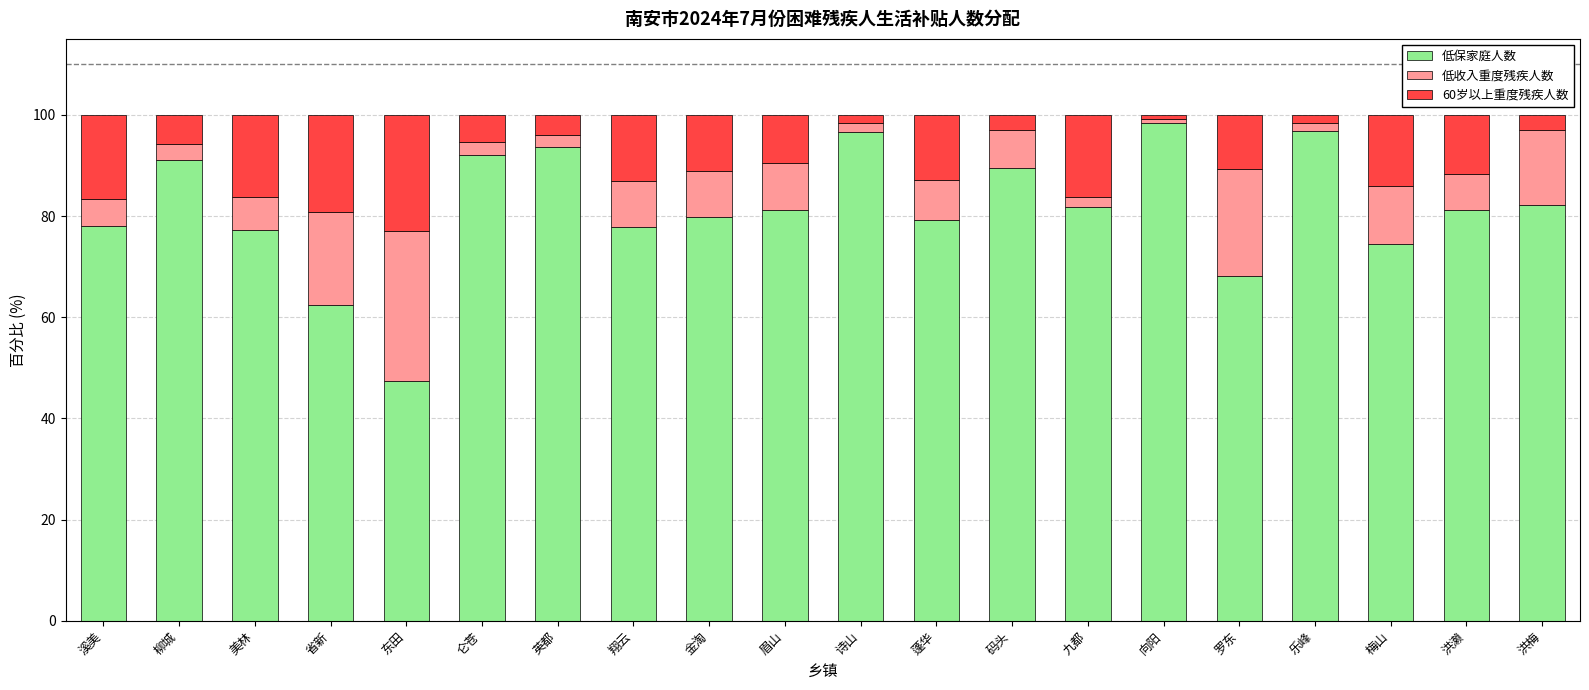

What is the total value across all series at 洪梅?

100.0